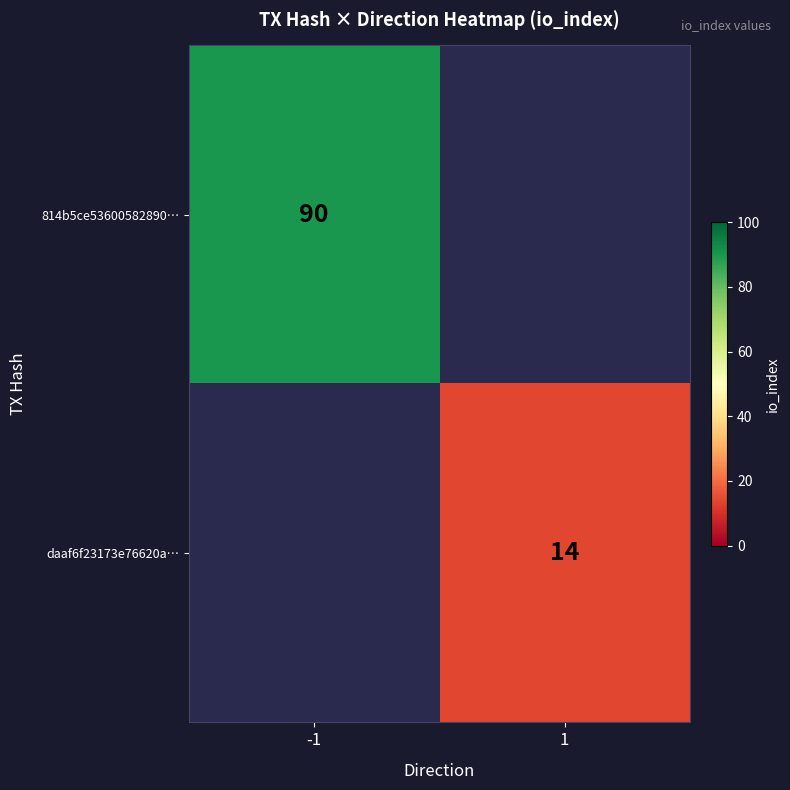

How many categories are shown in the chart?

2